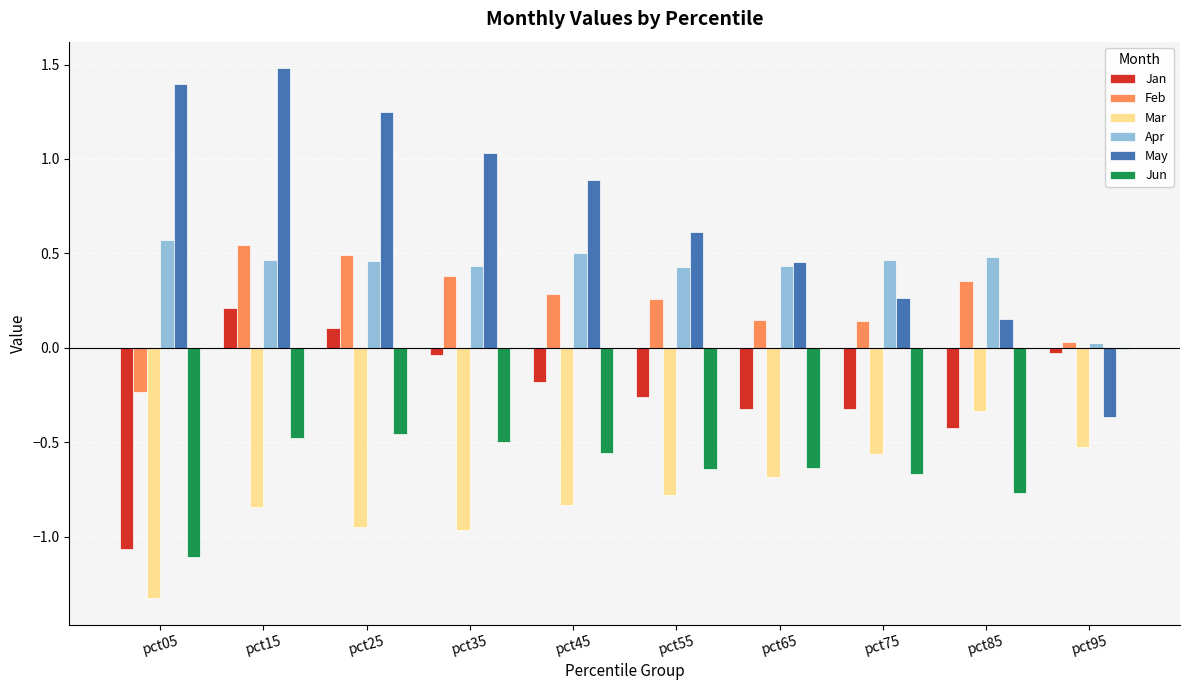

What is the sum of all Jan values?

-2.3